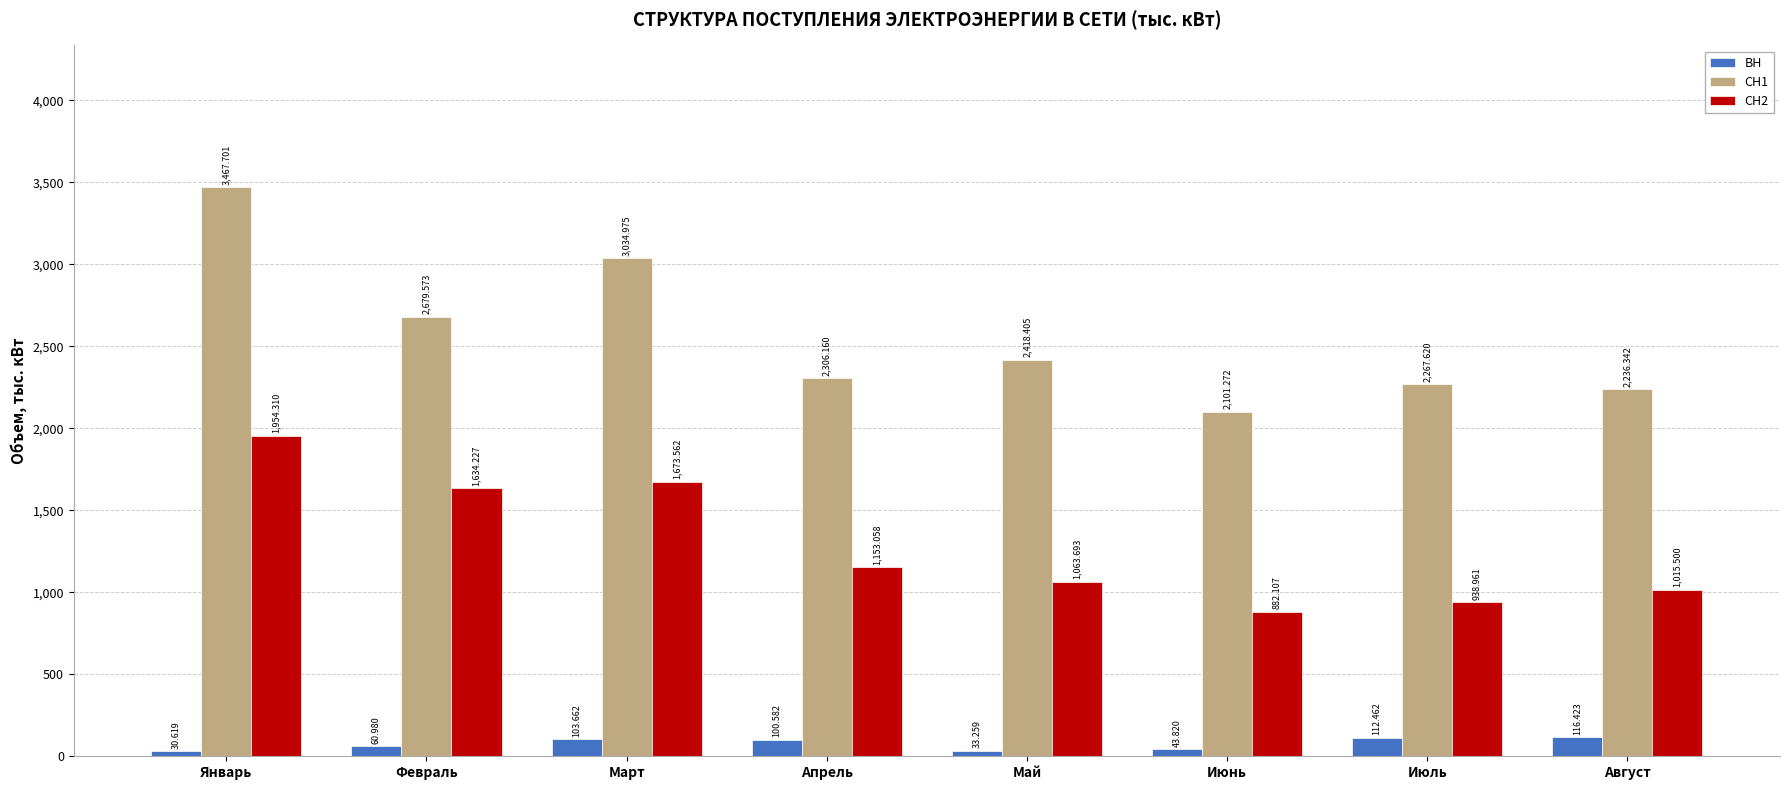

What are all the series names shown in the legend?

ВН, СН1, СН2